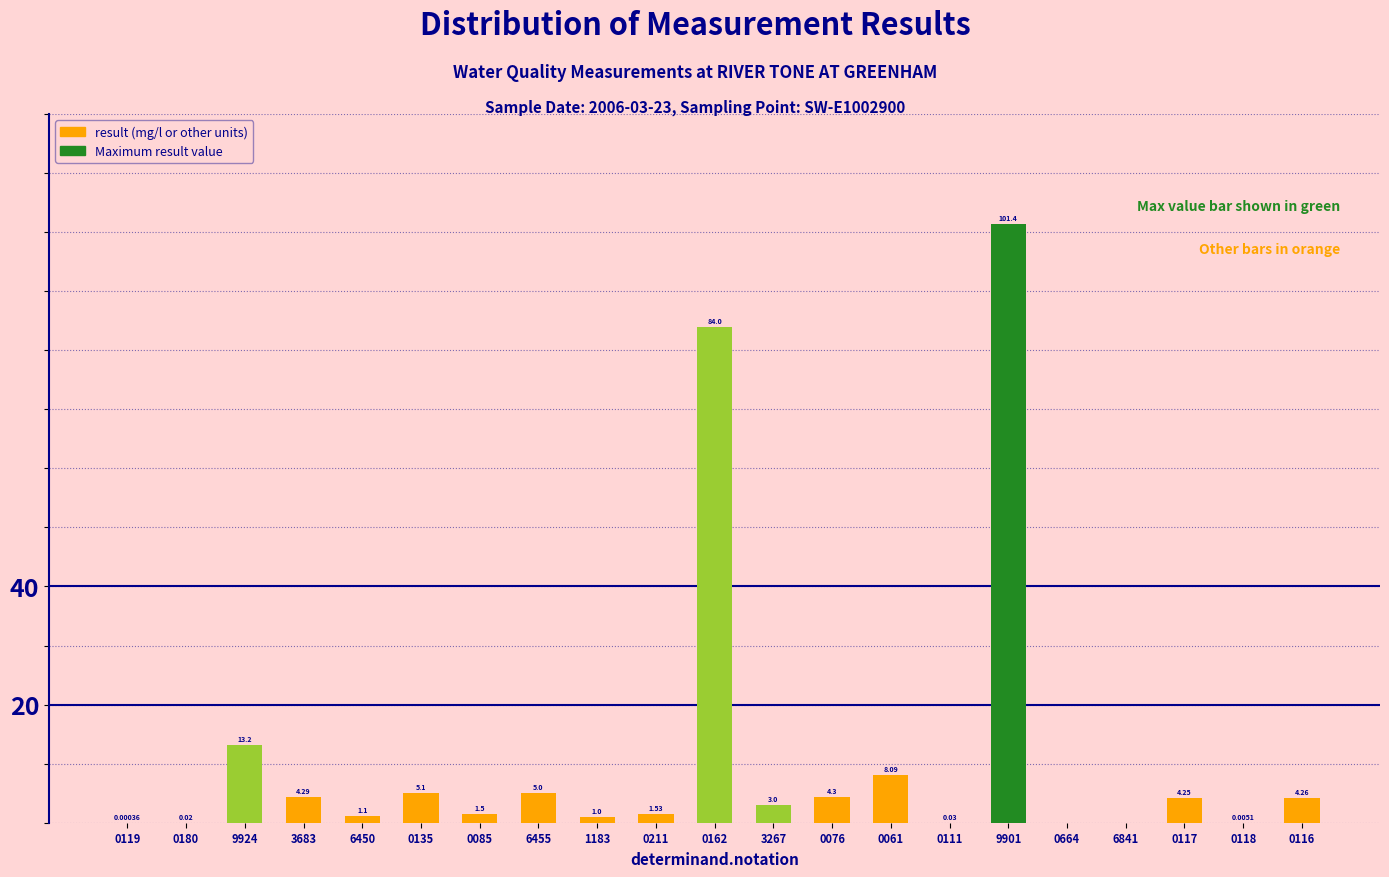

What is the sum of the values at 0211 and 0119?

1.5